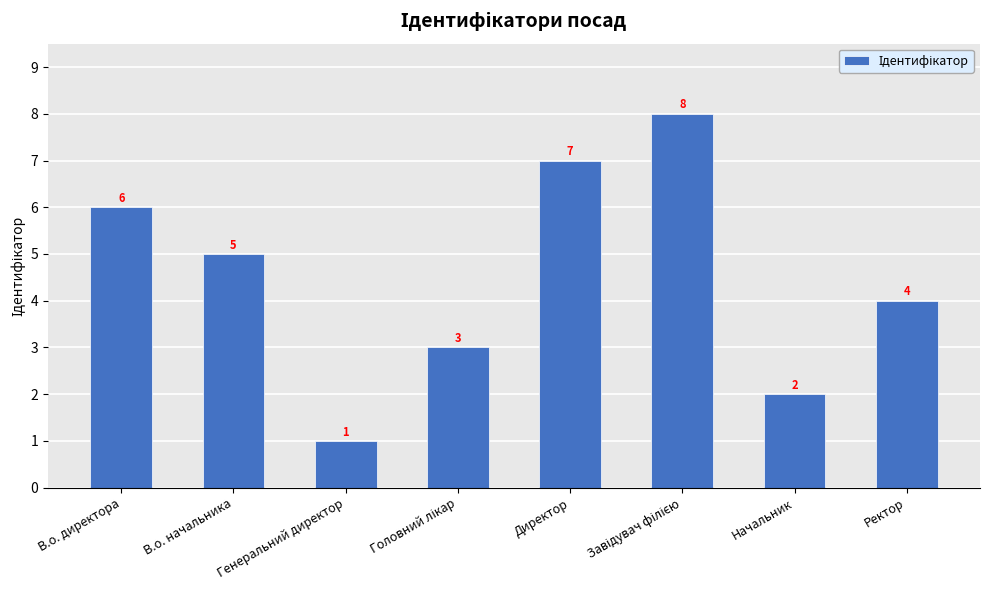

What is the smallest value displayed?

1